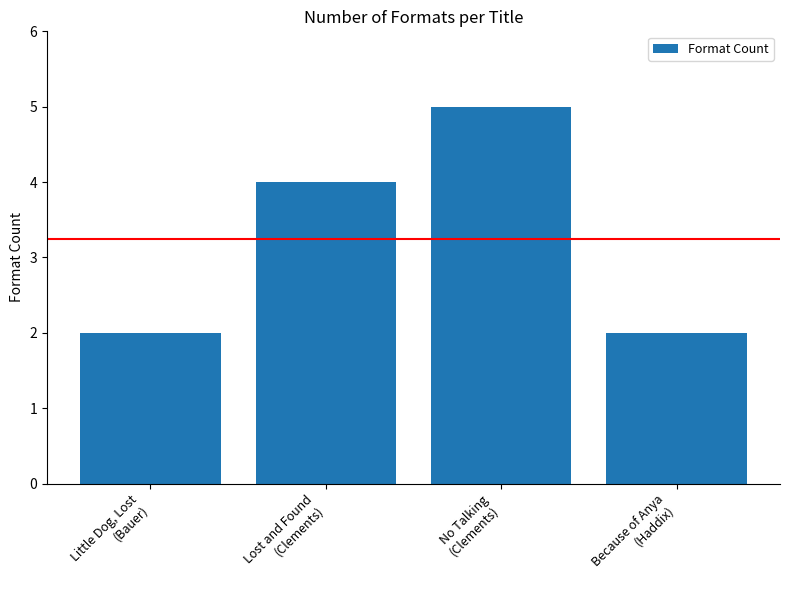

Does the chart contain any negative values?

No